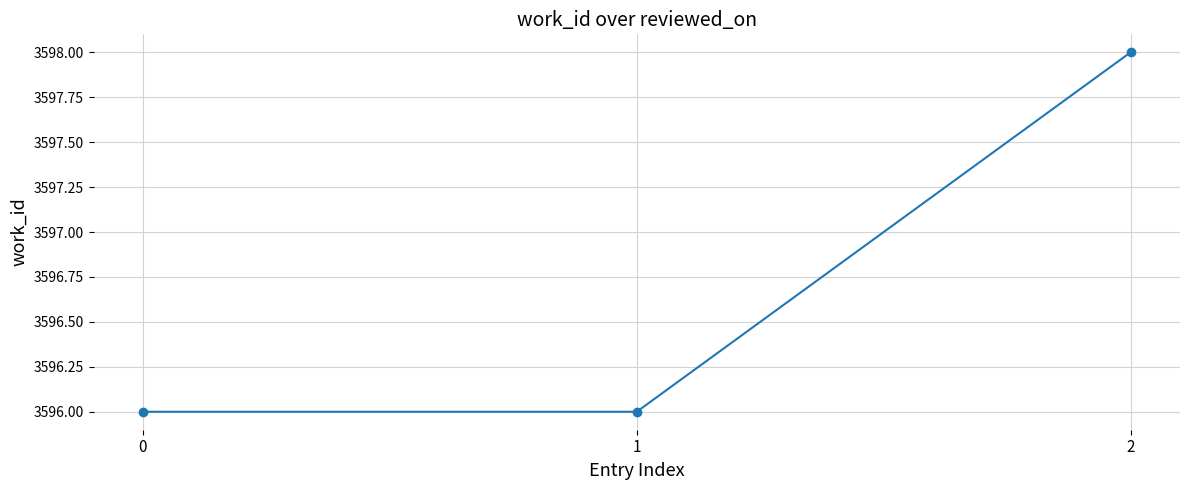

Reading left to right, extract all data points from this chart.

3596	3596	3598